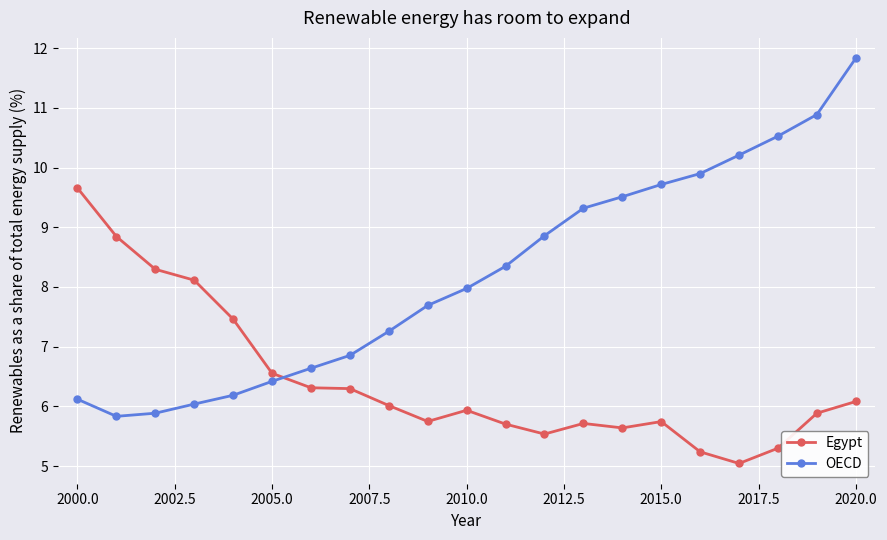

Which series has the largest total across all categories?

OECD